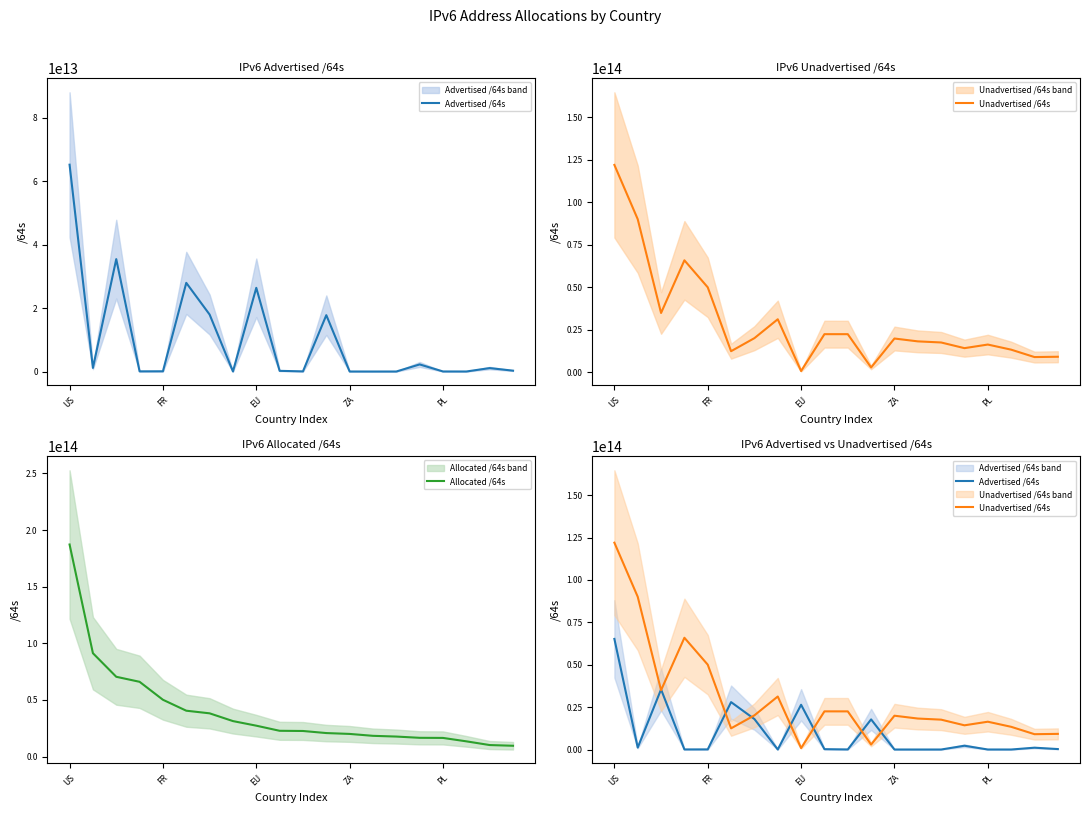

At which label does Allocated /64s reach its peak?

US